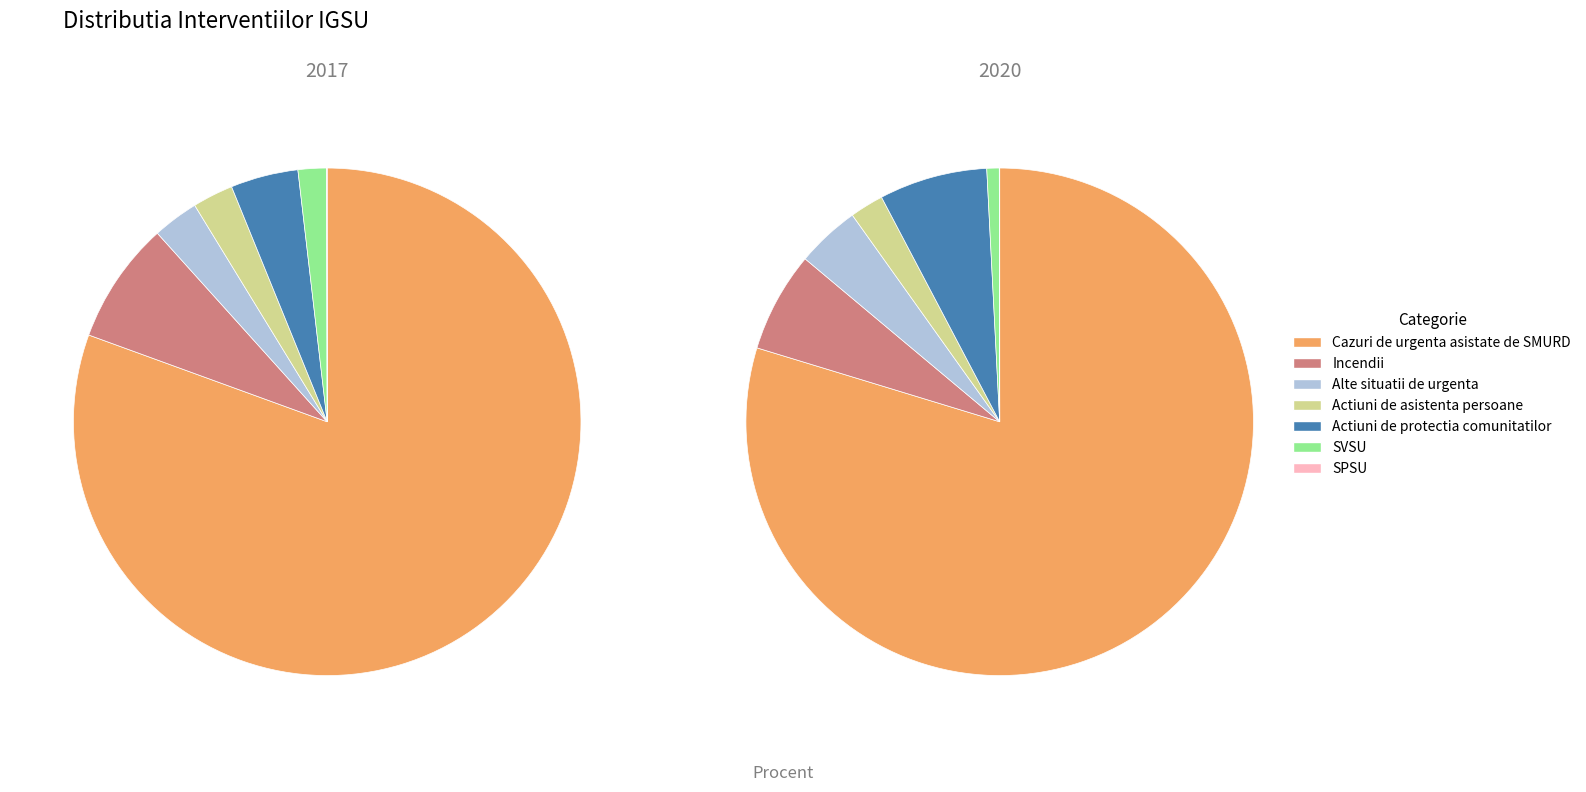

To the nearest percent, what percentage of the pie is Alte situatii de urgenta?

3%